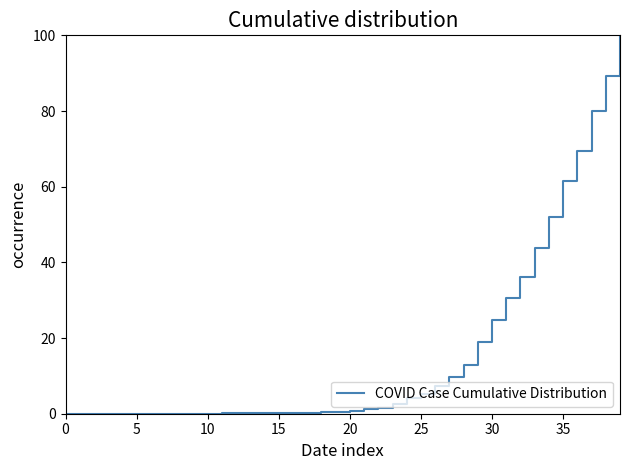

What is the difference between the maximum and minimum values?

100.0